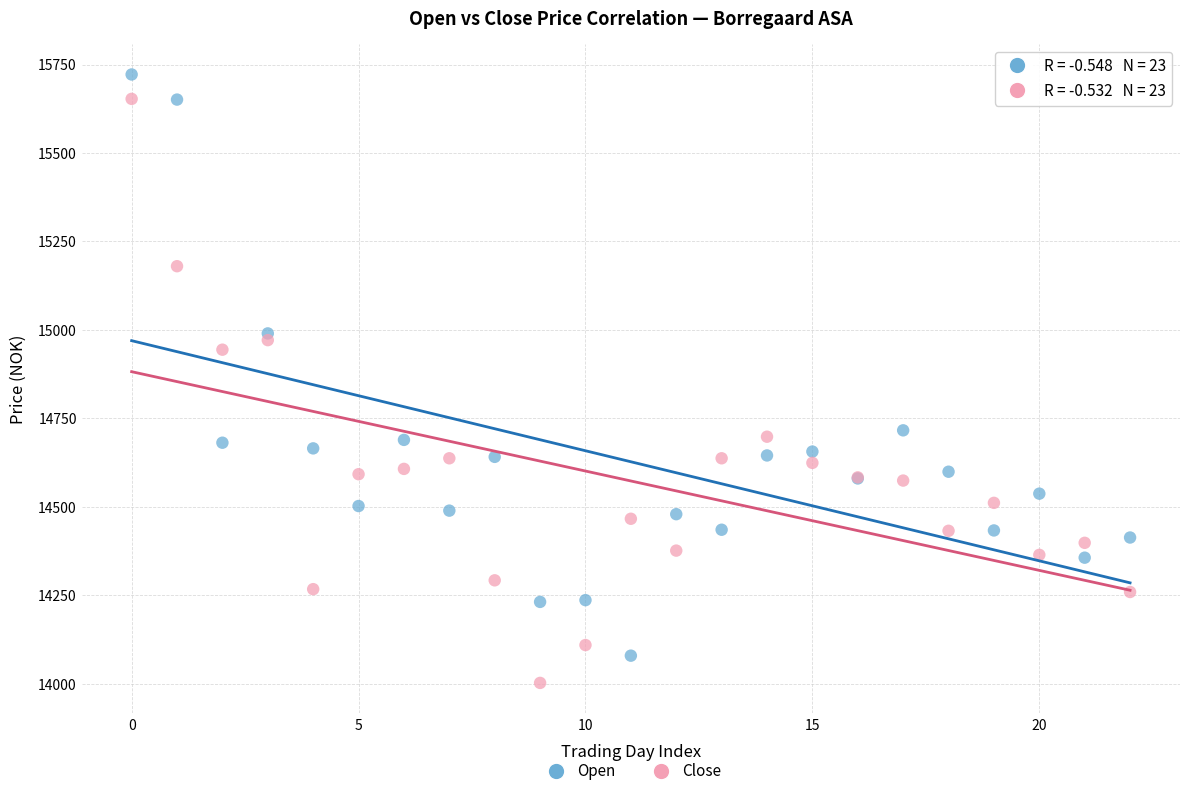

Which series contains the lowest Y value?

Close